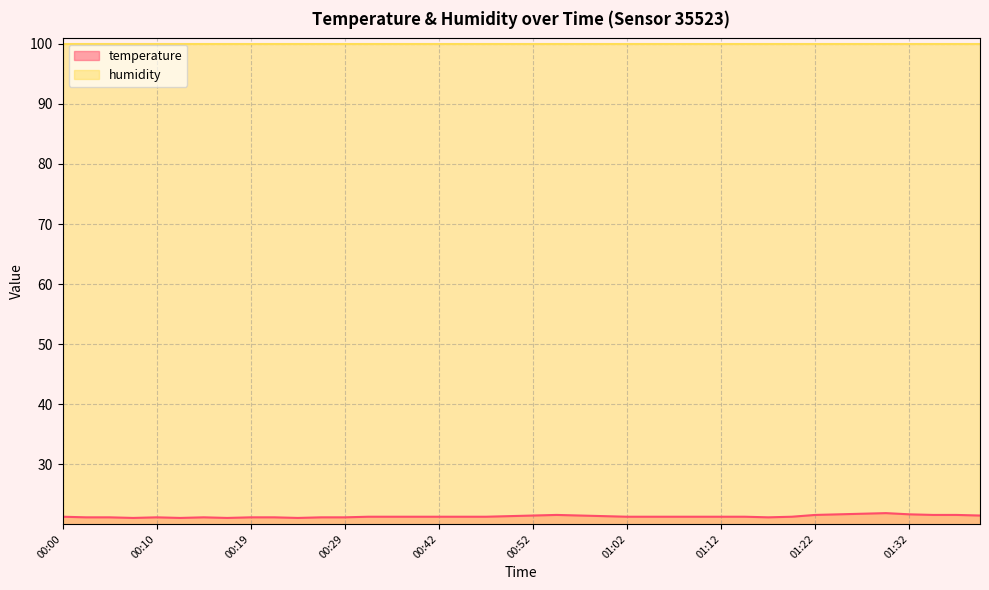

True or false: temperature and humidity cross at least once.

False